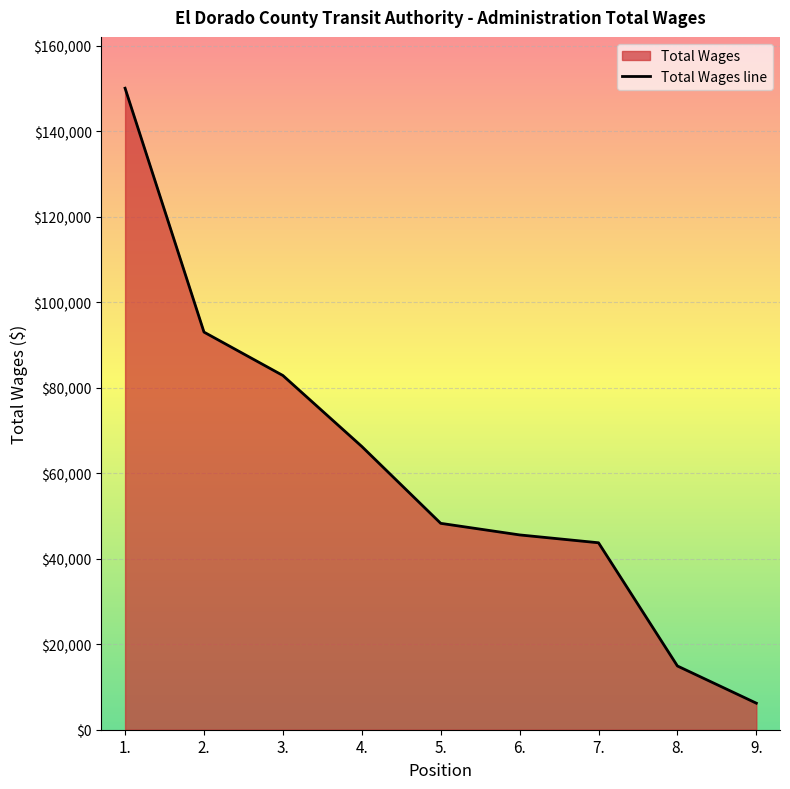

List the labels in order of value, largest first.

1., 2., 3., 4., 5., 6., 7., 8., 9.